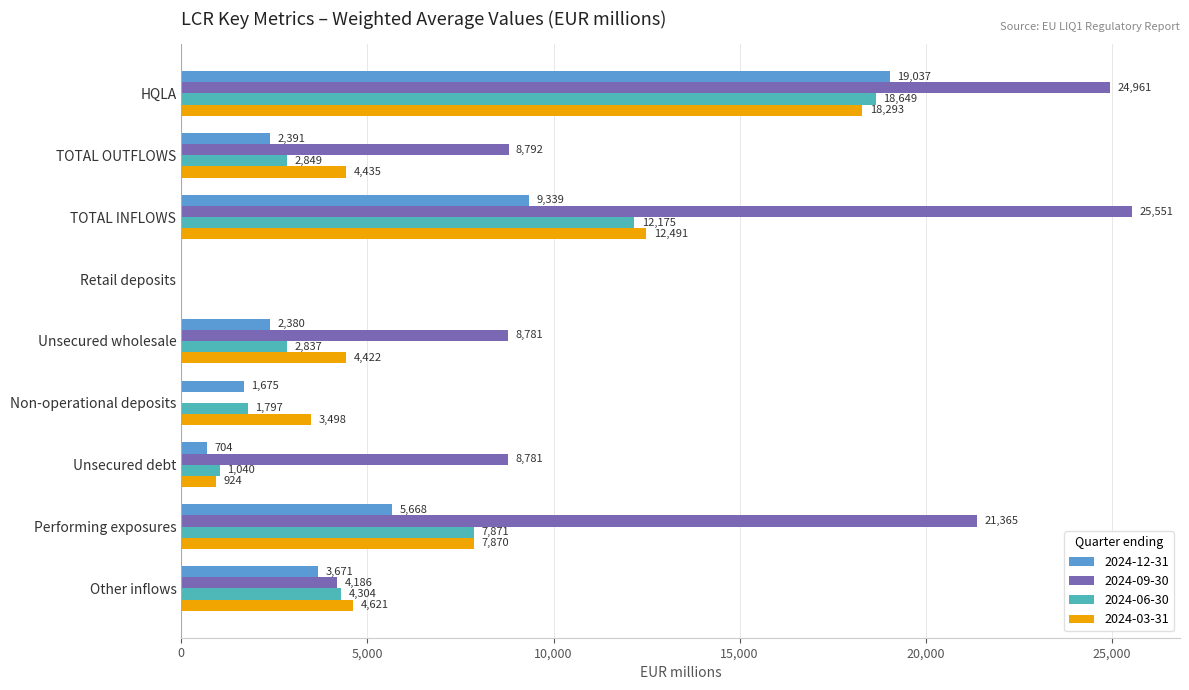

What is the greatest value displayed?

25550.9